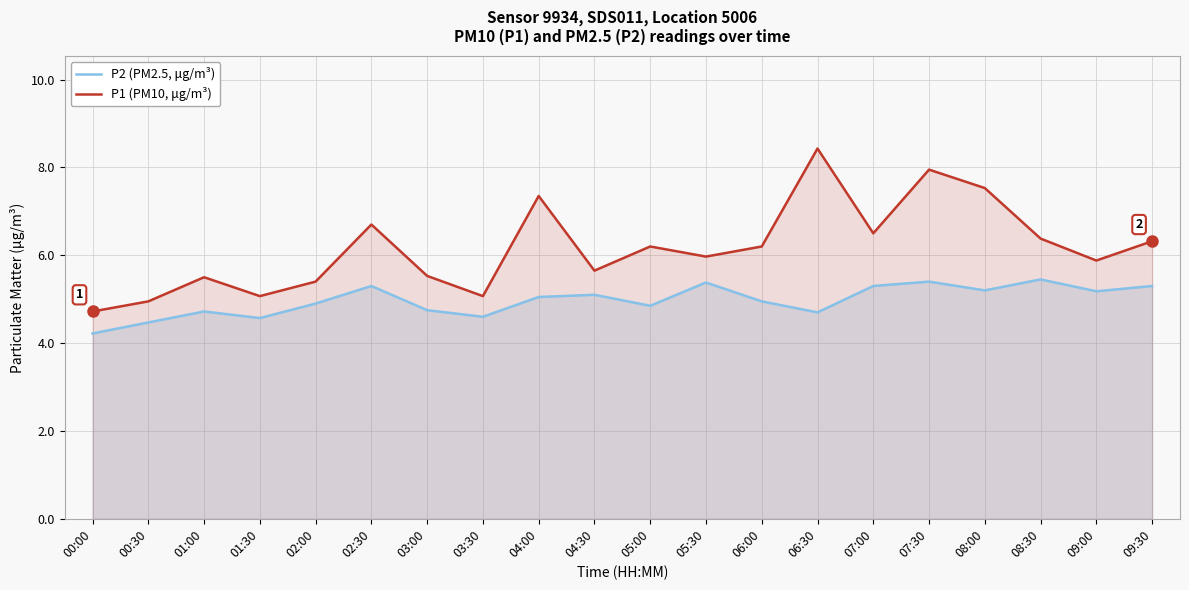

True or false: P2 (PM2.5, μg/m³) has a value of 5.3 at 09:30.

True